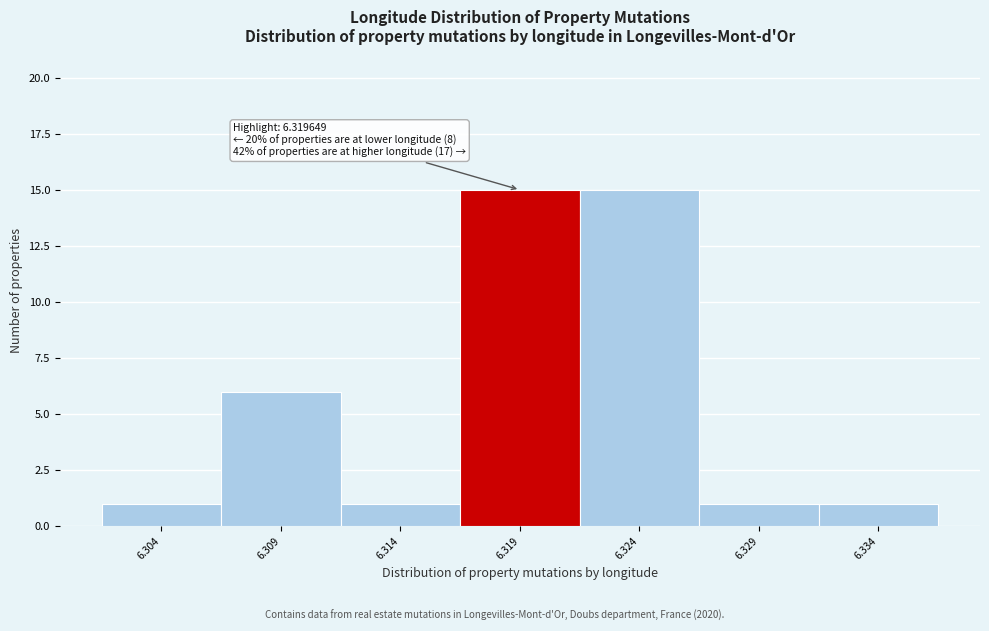

Reading left to right, extract all data points from this chart.

6.304=1	6.309=6	6.314=1	6.319=15	6.324=15	6.329=1	6.334=1